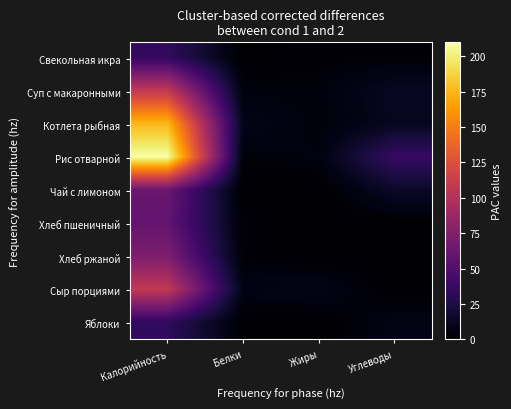

Which category has the lowest value across all series?

Углеводы